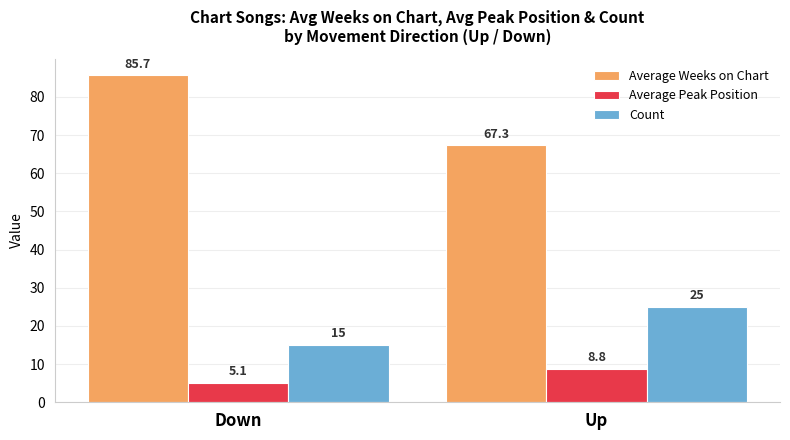

Rank the series by their maximum value, from lowest to highest.

Average Peak Position, Count, Average Weeks on Chart